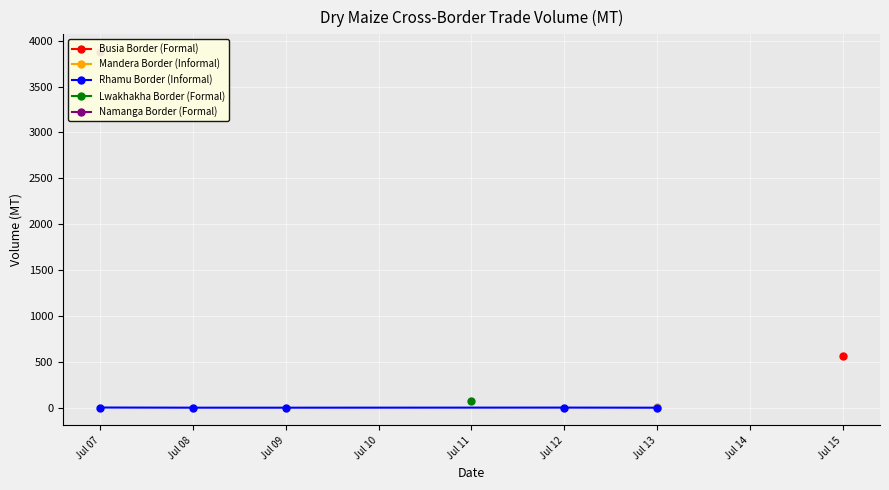

What is the value of the 2nd point from the left?

1.2